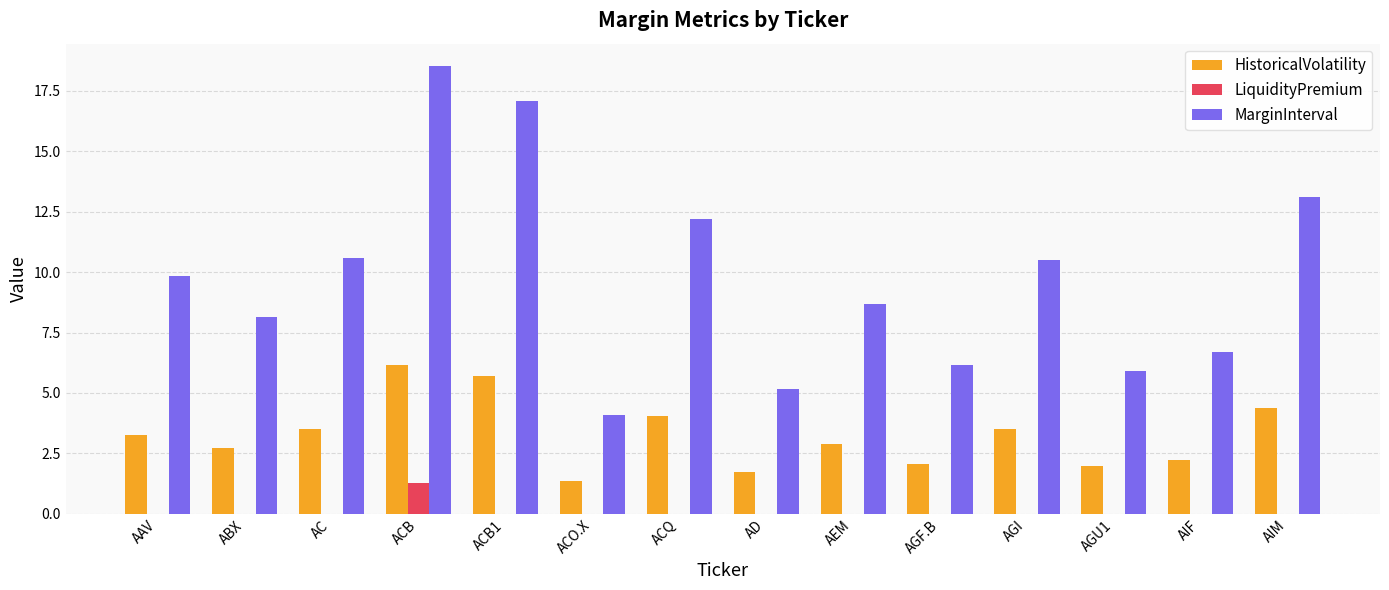

Is it true that MarginInterval equals 10.5 at AGI?

True